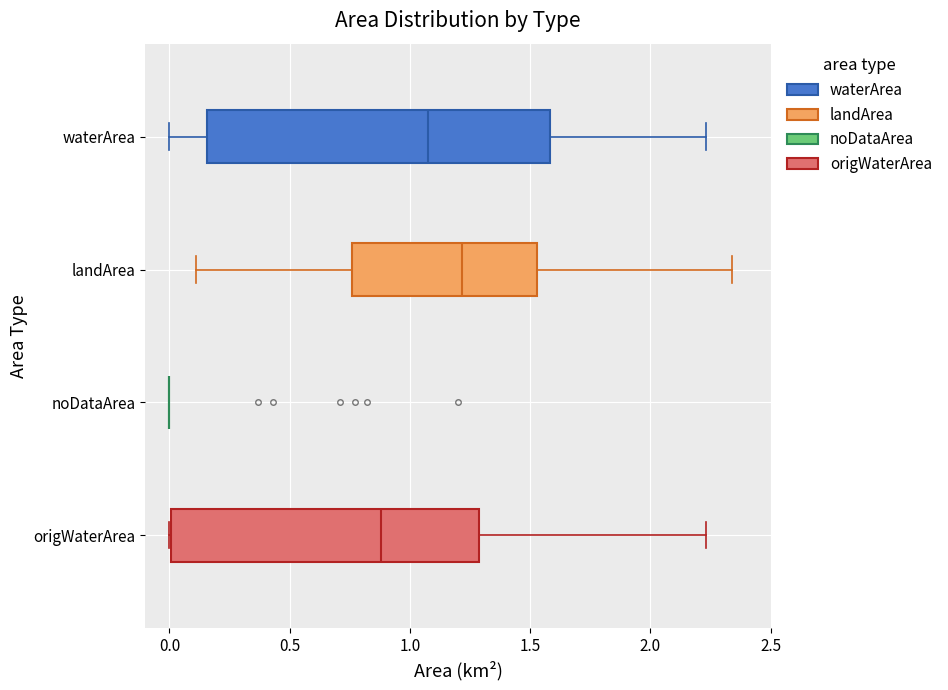

Reading bottom to top, transcribe this box plot: for each box, give where its median line is, the range the box spans, and where its two whiskers end, as read against the x-axis. The values are not printed on the chart, so give them approximately, as read against the axis.

origWaterArea: median 0.90, box 0.00 to 1.30, whiskers 0.00 to 2.25
noDataArea: box collapsed to a line at 0.00, whiskers 0.00 to 0.00
landArea: median 1.20, box 0.75 to 1.55, whiskers 0.10 to 2.35
waterArea: median 1.10, box 0.15 to 1.60, whiskers 0.00 to 2.25